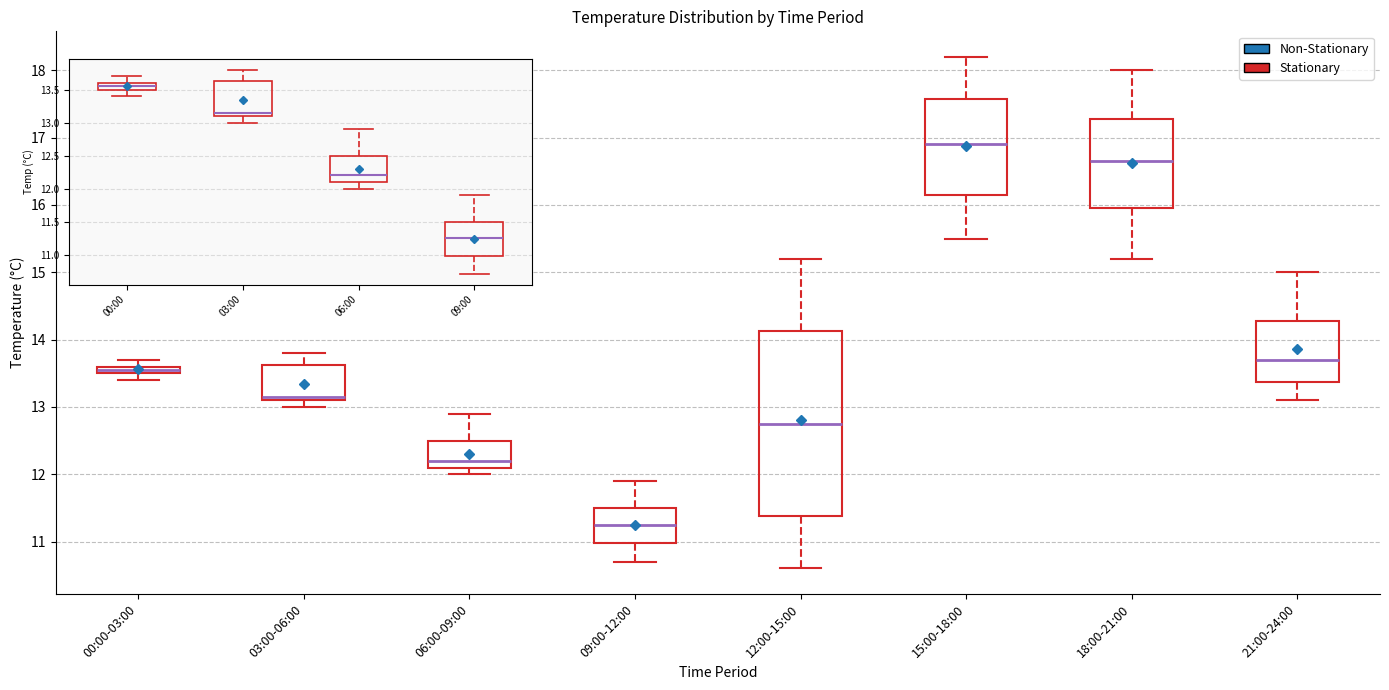

Where does the lower whisker of the box for 15:00-18:00 end on the y-axis? The values are not printed on the chart, so give them approximately, as read against the axis.

15.5